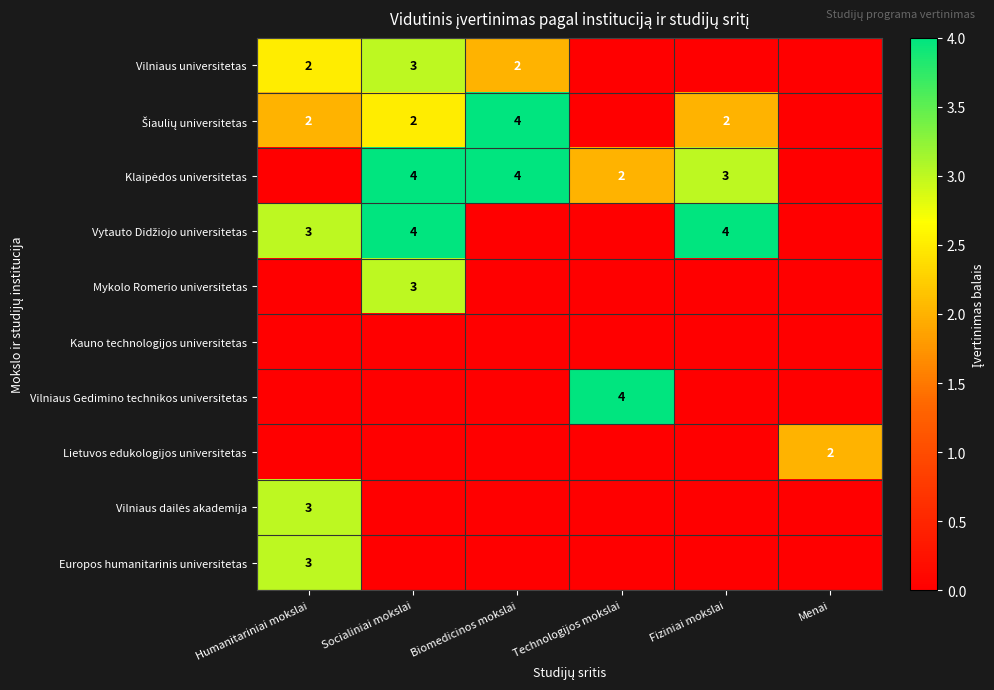

Is it true that Šiaulių universitetas equals 2.1 at Menai?

False